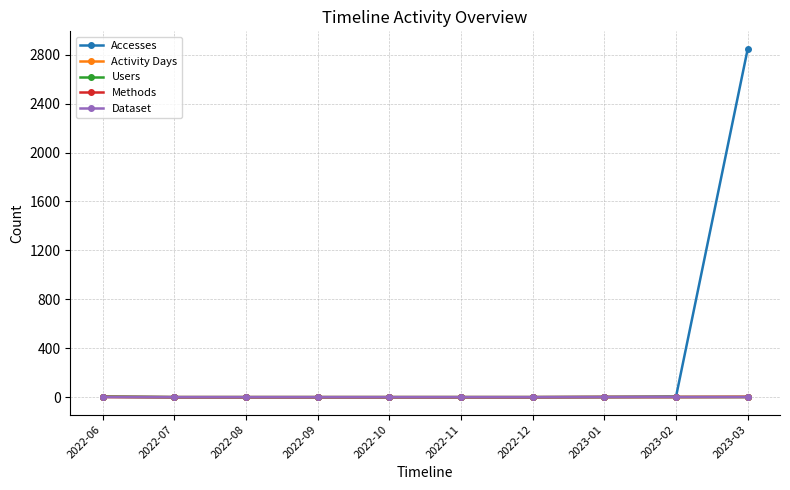

The value of Users at 2022-07 is 0. True or false?

True